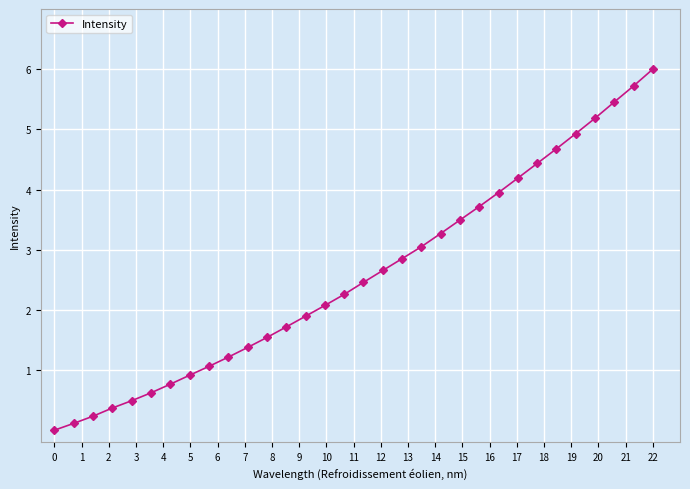

Does the chart display data point markers on the line(s)?

Yes